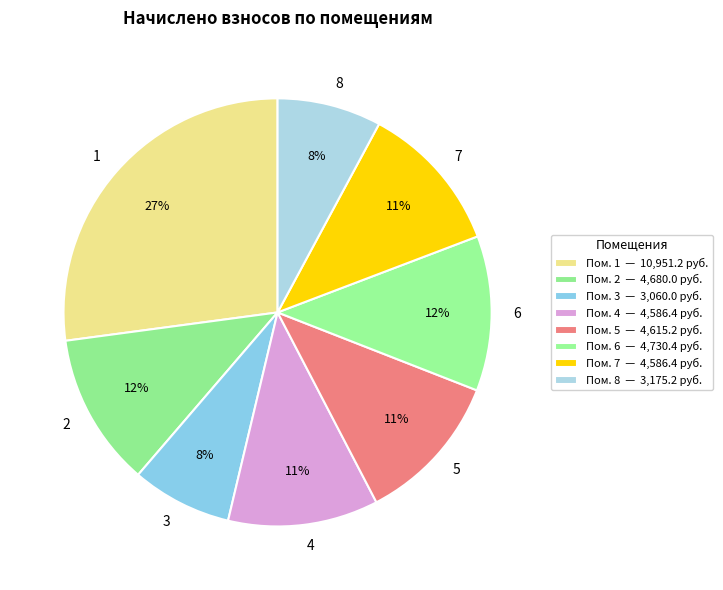

What is the largest slice in the pie chart?

1